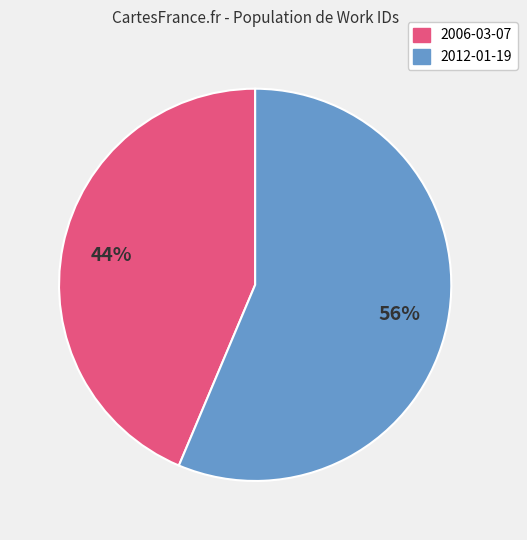

Does 2006-03-07 represent more than half of the total?

No